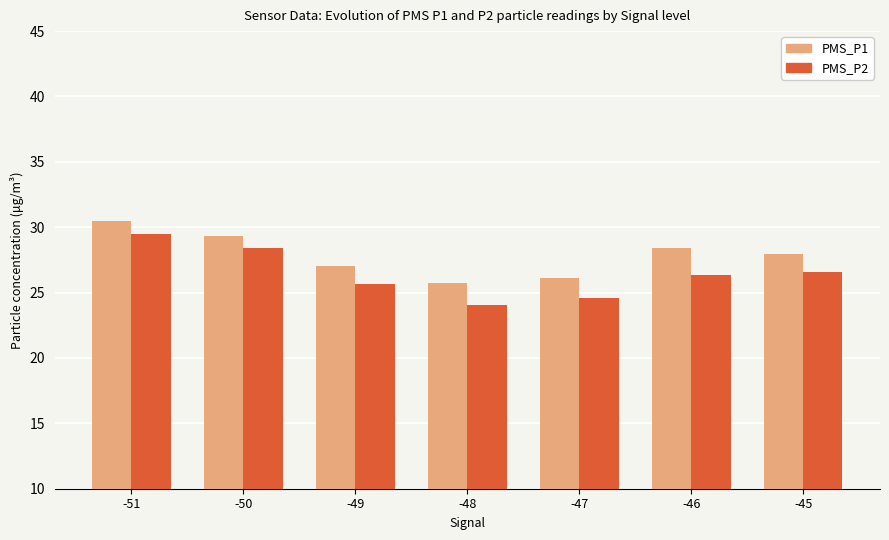

Read the PMS_P1 value at -46.

28.4